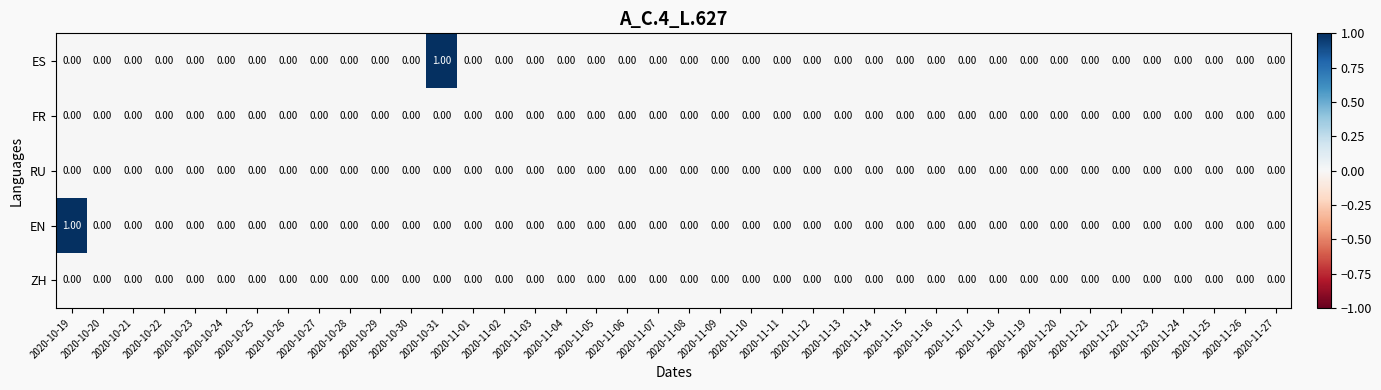

How many values in EN are above zero?

1